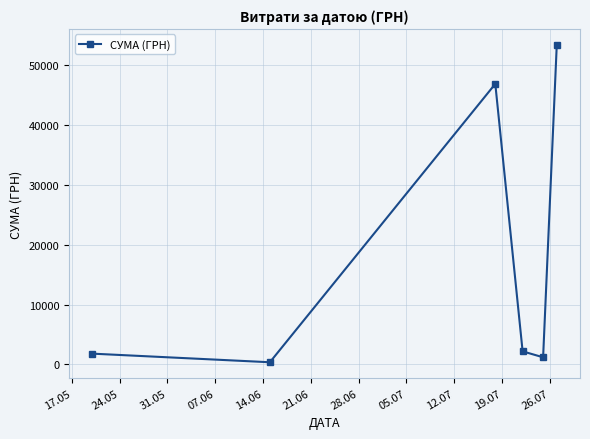

True or false: there are more than 1 points higher than both neighbors.

False